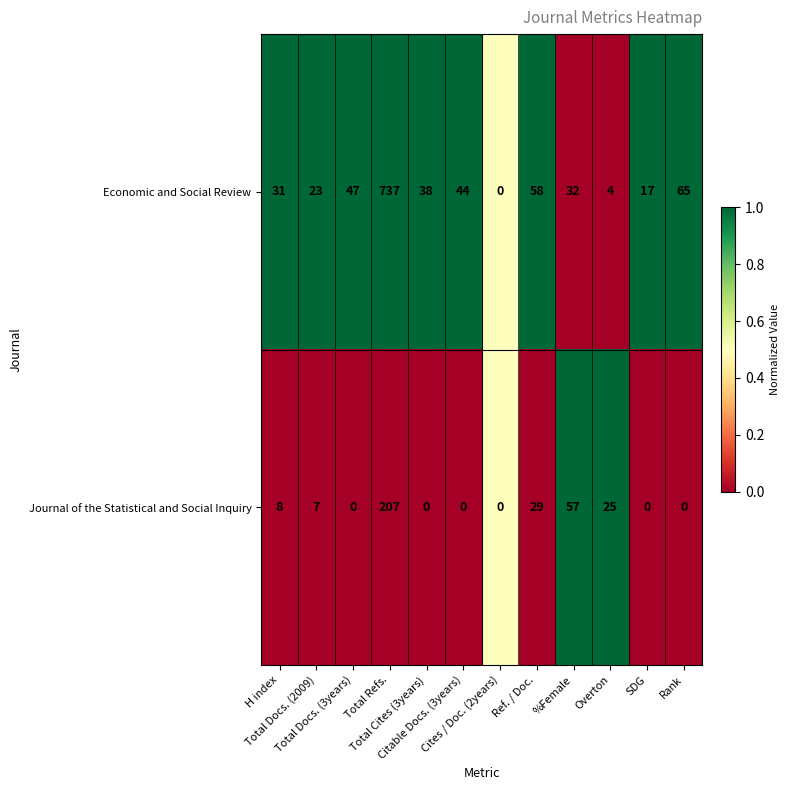

What is the total value across all series at Overton?

29